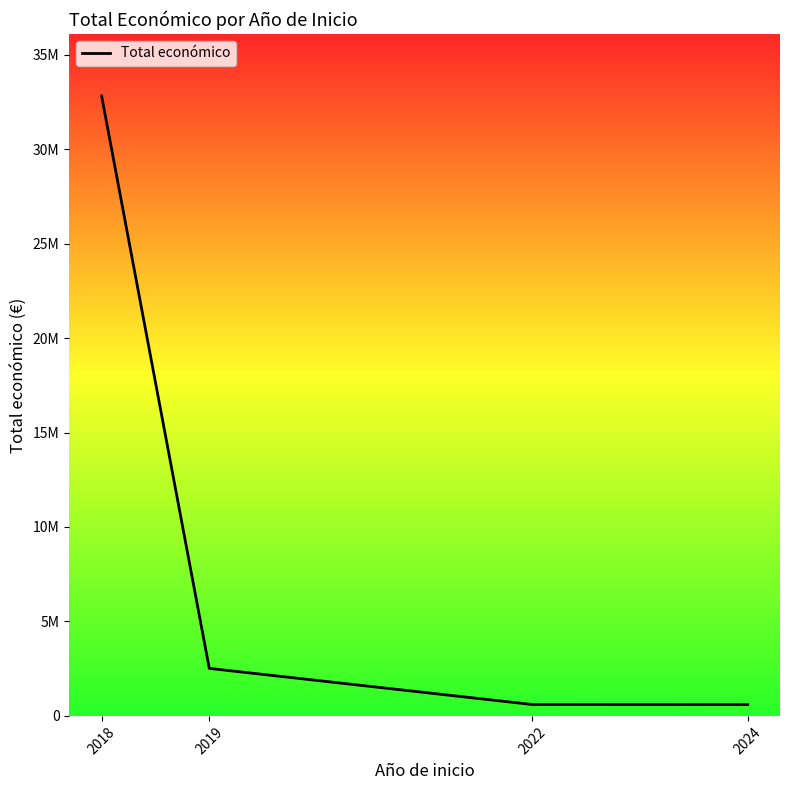

What is the value of the 1st point from the left?

32812058